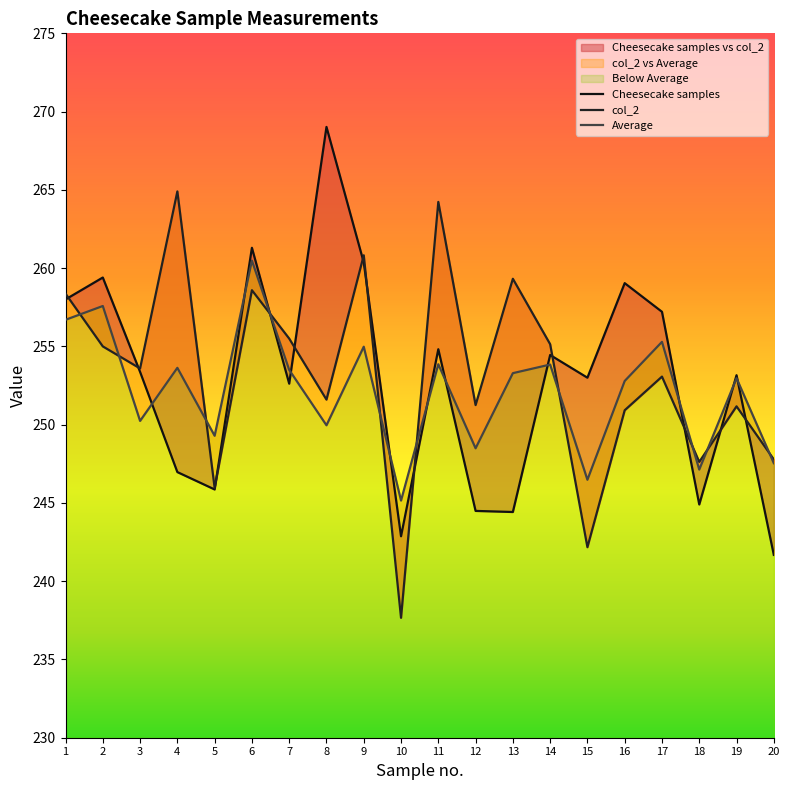

What is the sum of the Average values at 20 and 1?

504.2